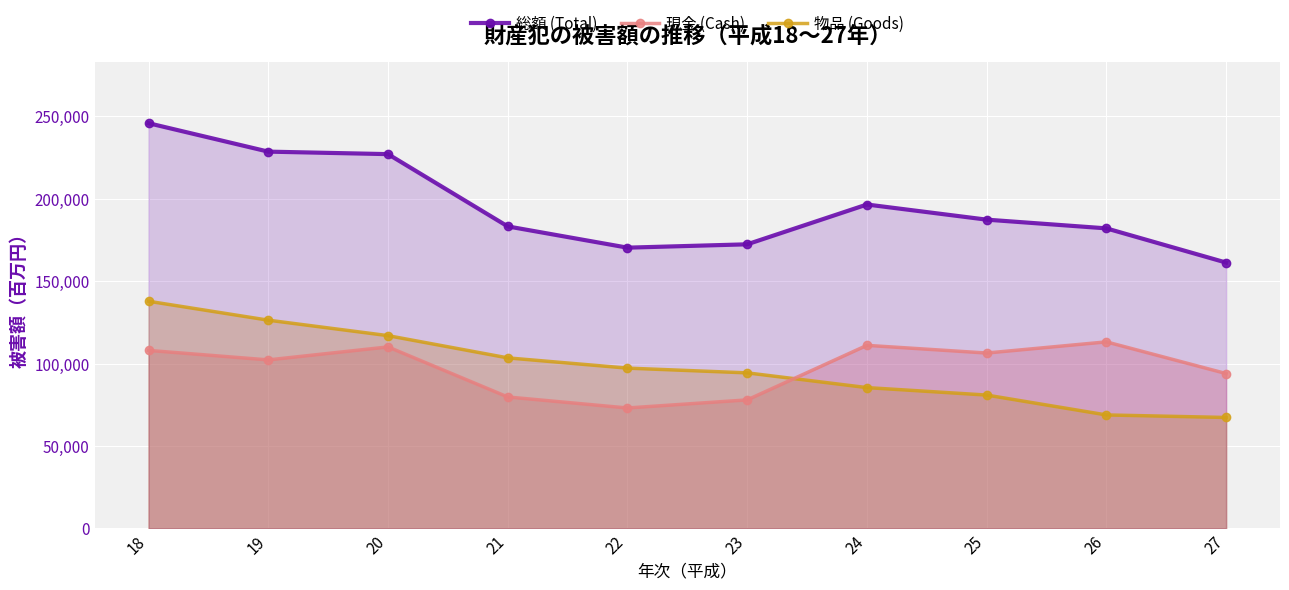

Rank the series at 27 from lowest to highest value.

物品 (Goods), 現金 (Cash), 総額 (Total)